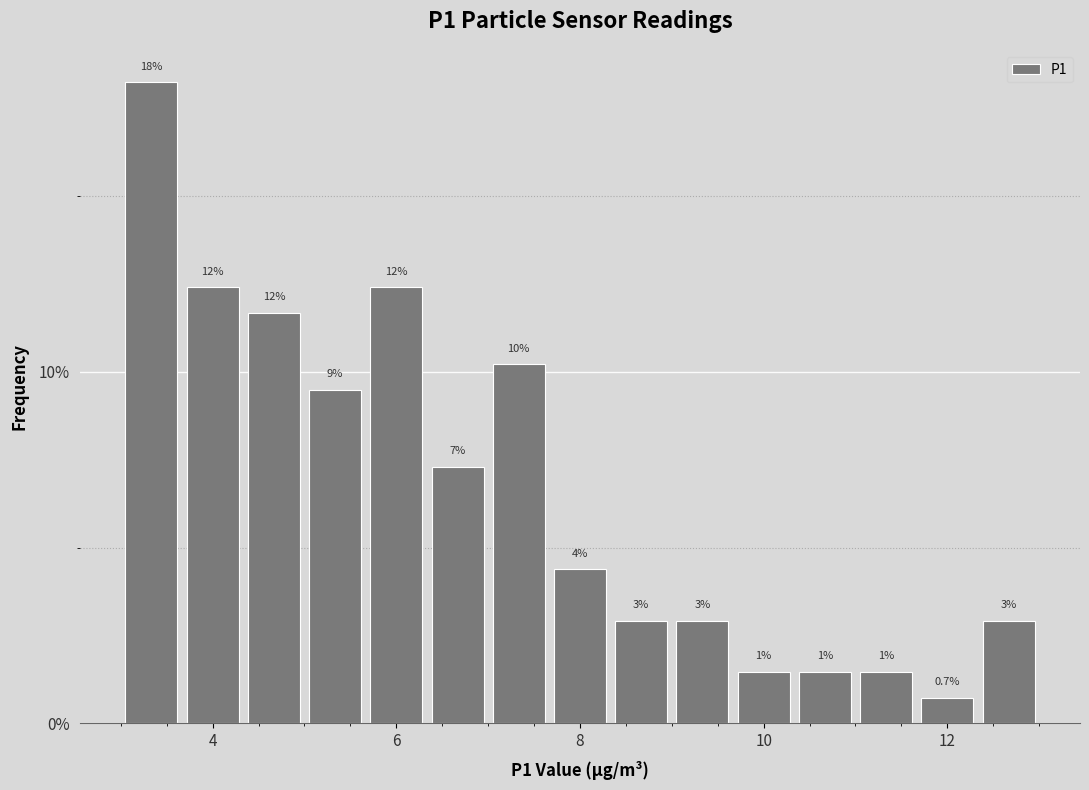

Around what value on the x-axis is the tallest bar? Give the approximate position of its centre, as read against the axis.

3.4